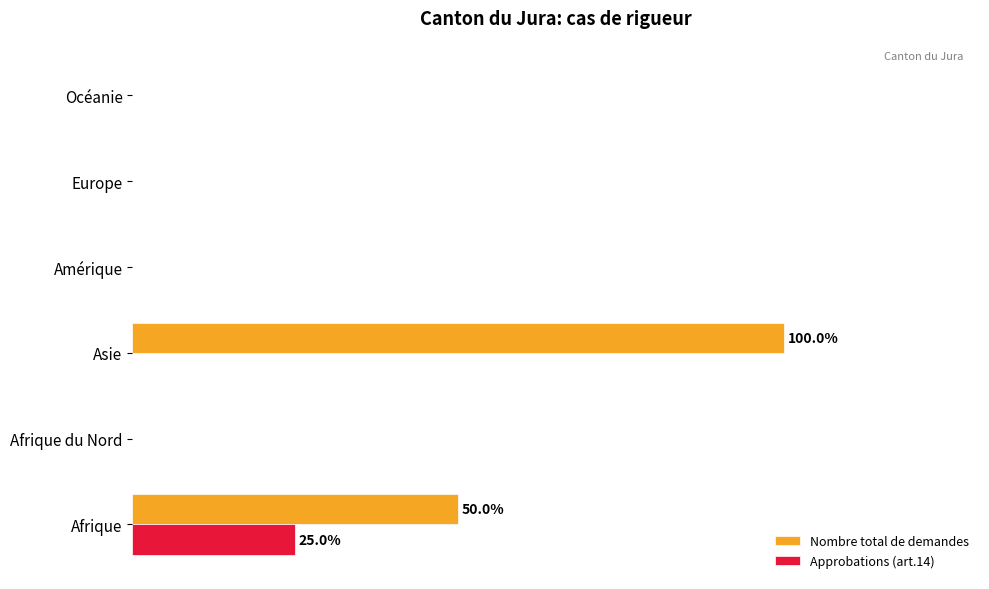

What are all the series names shown in the legend?

Nombre total de demandes, Approbations (art.14)